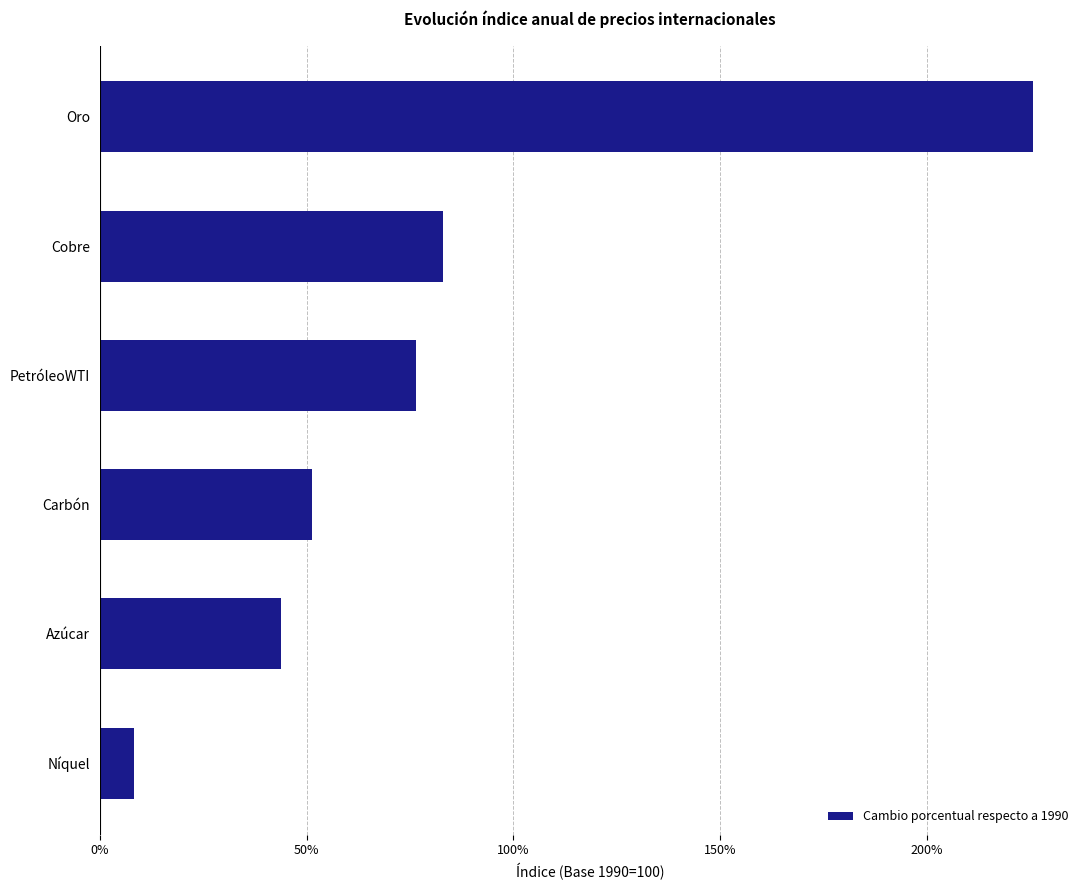

Where is the data nearest to the value 116?

Cobre